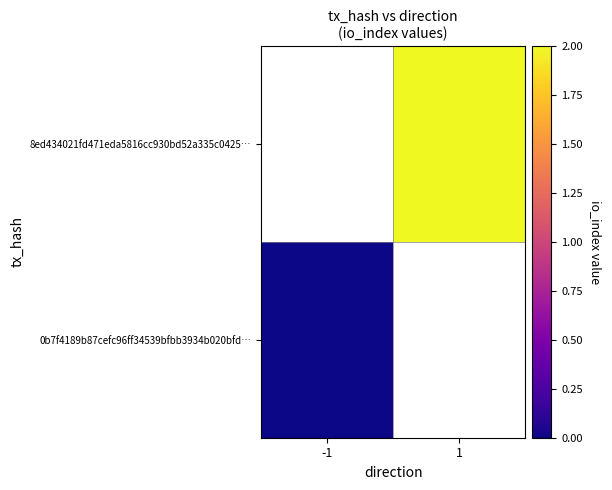

Which has a higher value, -1 or 1?

1